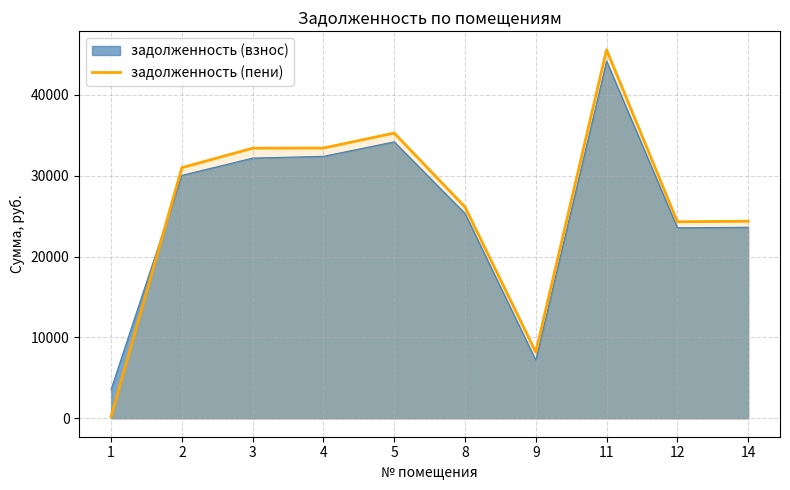

How many interior local valleys (lower than both neighbors) does the data have?

2